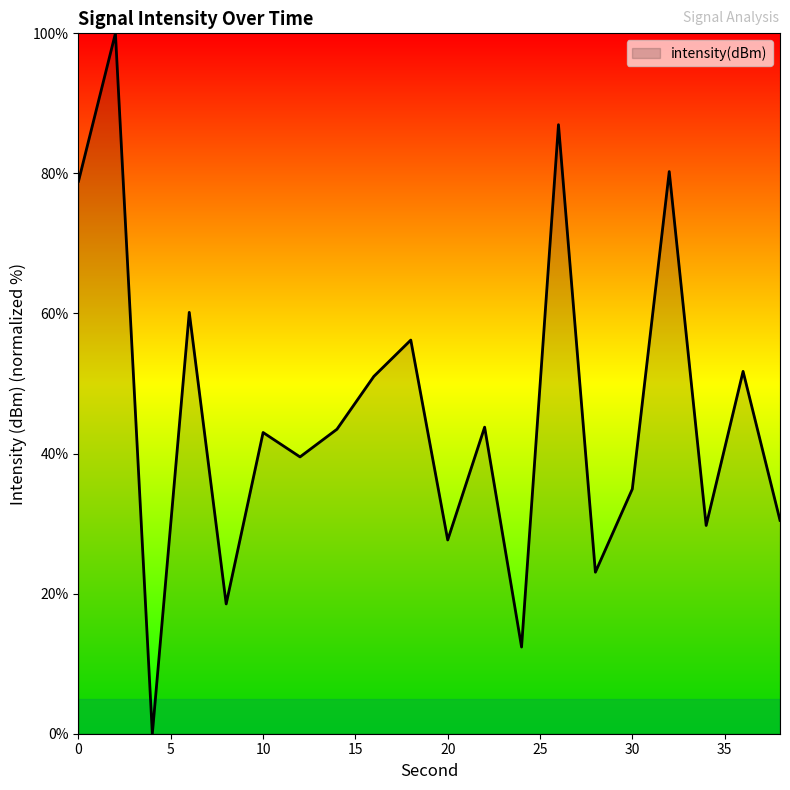

What is the maximum value shown in the chart?

100.0